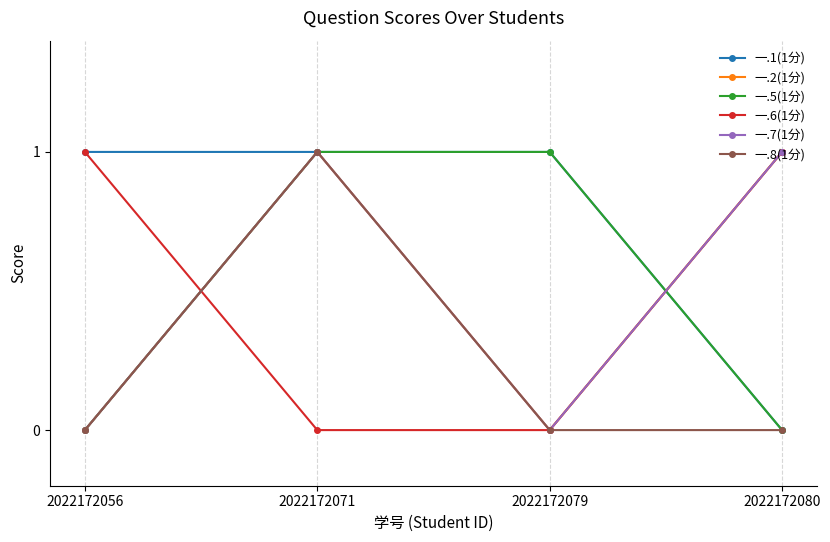

Rank the series by their maximum value, from highest to lowest.

一.1(1分), 一.2(1分), 一.5(1分), 一.6(1分), 一.7(1分), 一.8(1分)